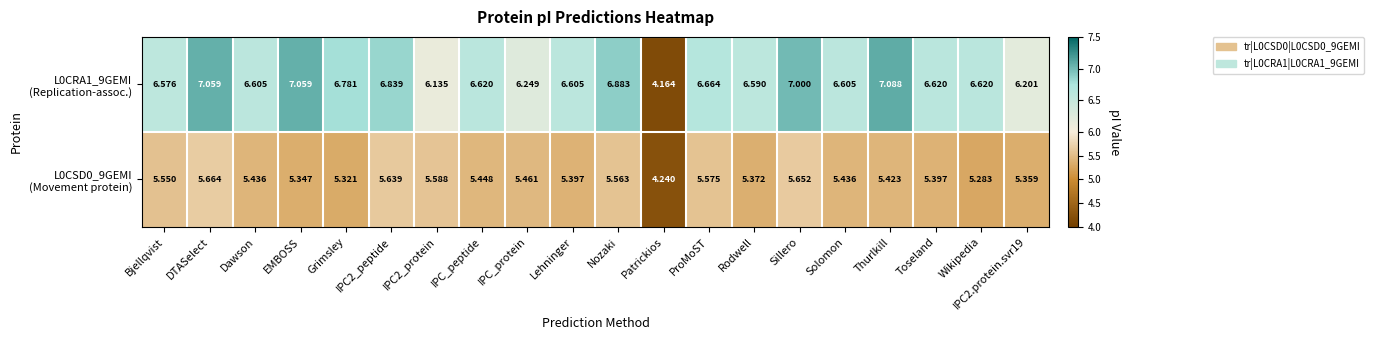

At which category is the sum across all series the highest?

DTASelect